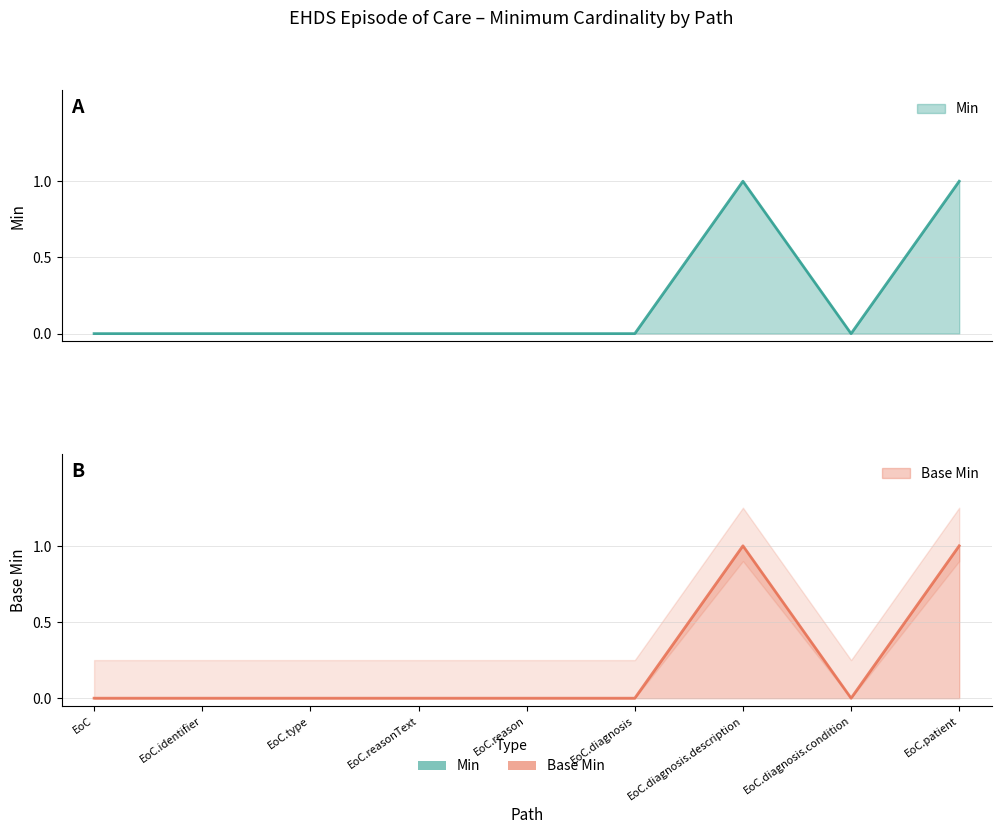

At which category is the sum across all series the highest?

EoC.diagnosis.description